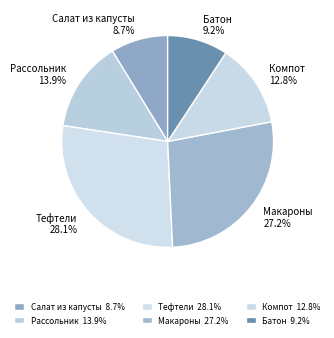

Combined, do Тефтели and Макароны account for over 50%?

Yes